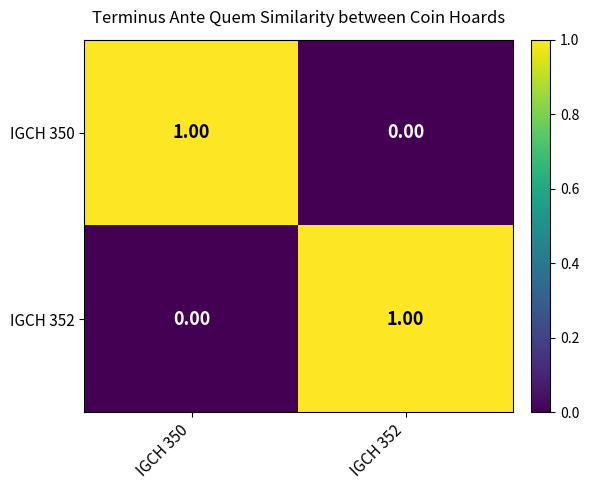

List the labels in order of IGCH 350 value, smallest first.

IGCH 352, IGCH 350